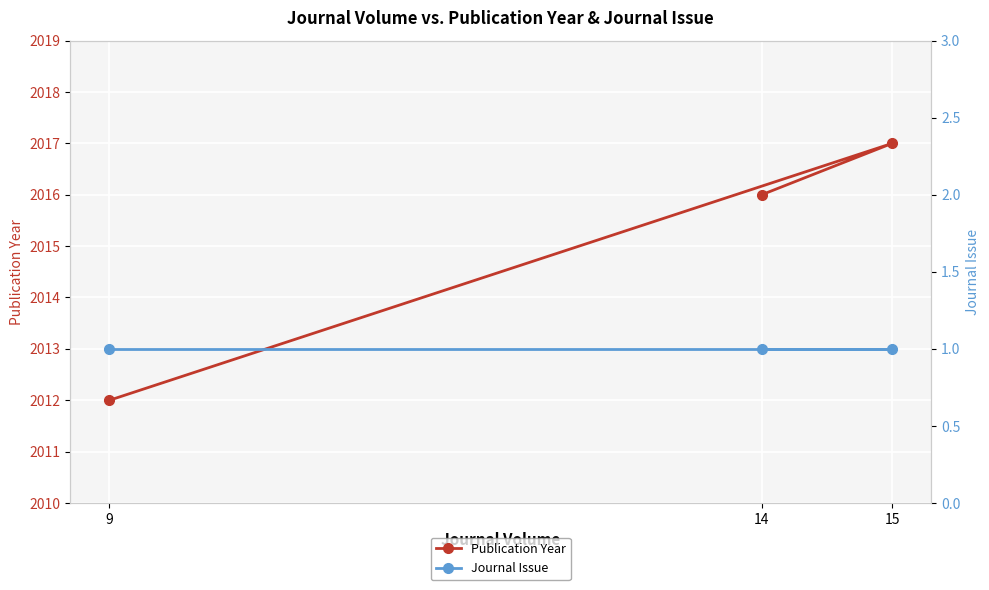

Rank the series by their average value, from lowest to highest.

Journal Issue, Publication Year